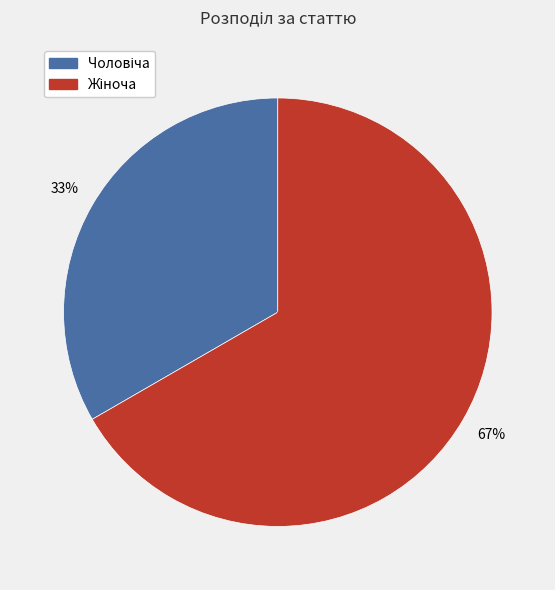

Is there any slice that represents more than half of the pie?

Yes